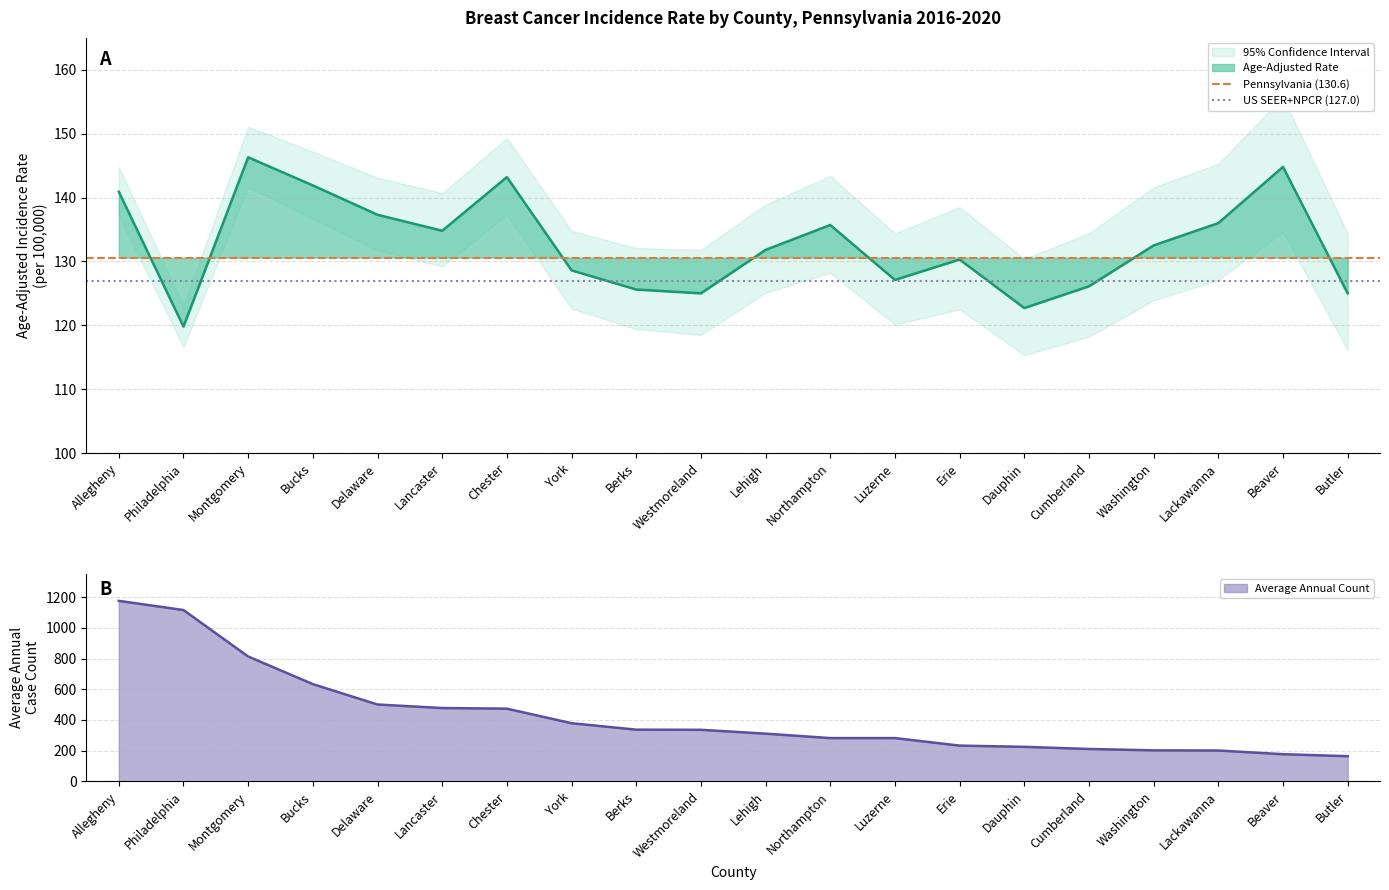

What is the maximum value for Age-Adjusted Rate?

146.3